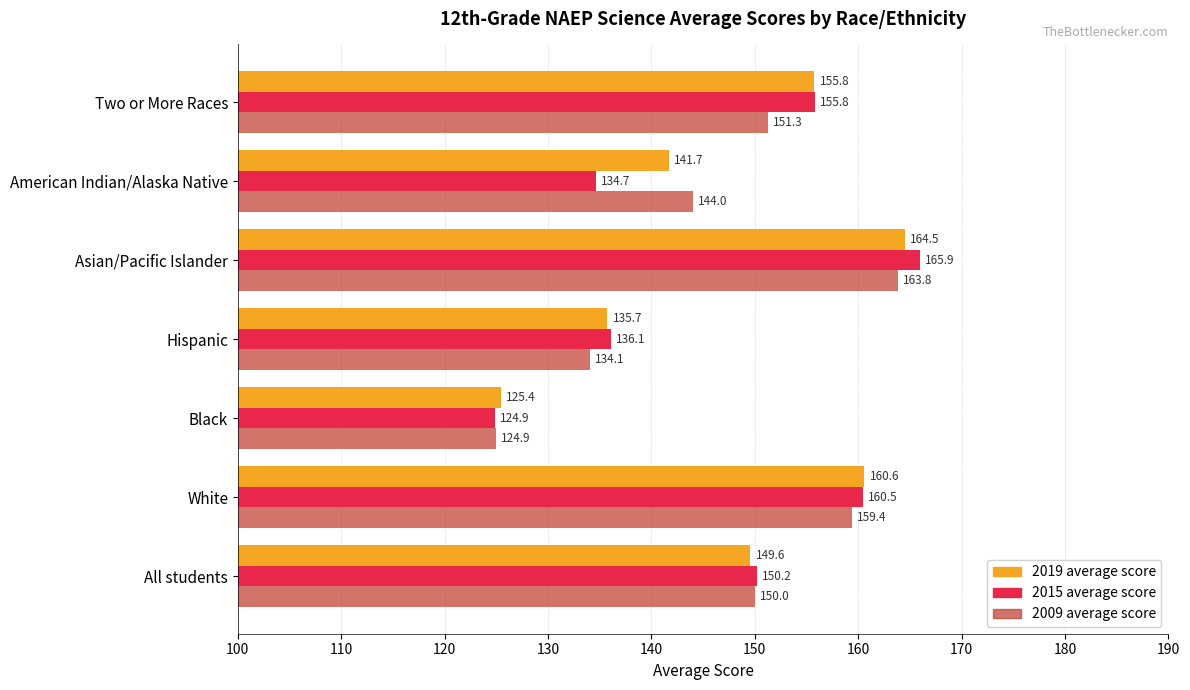

How many values in the 2015 average score series exceed 150?

4